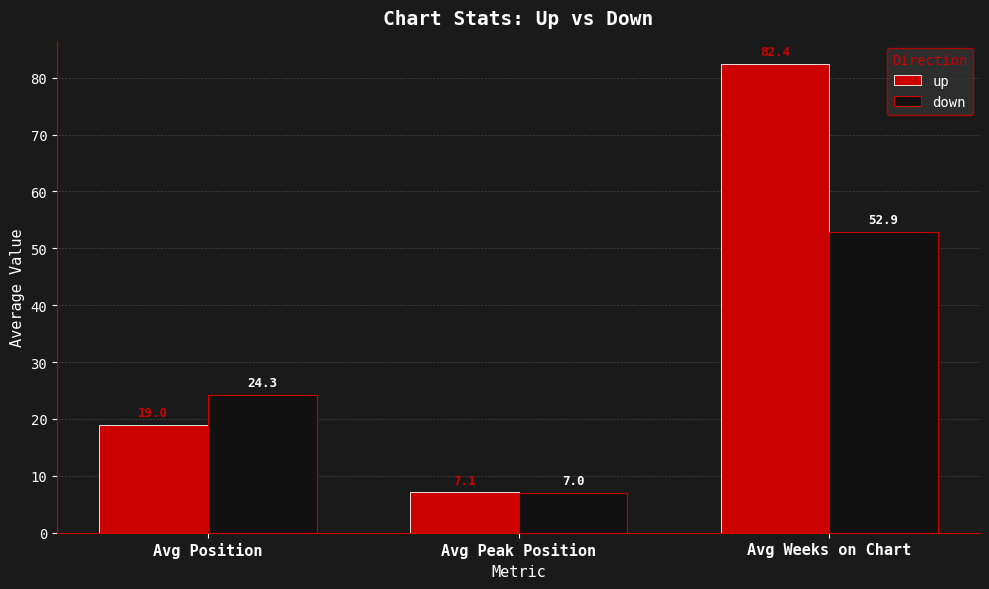

Reading left to right, transcribe all the data shown in this chart.

up: Avg Position=19.0	Avg Peak Position=7.1	Avg Weeks on Chart=82.4
down: Avg Position=24.3	Avg Peak Position=7.0	Avg Weeks on Chart=52.9